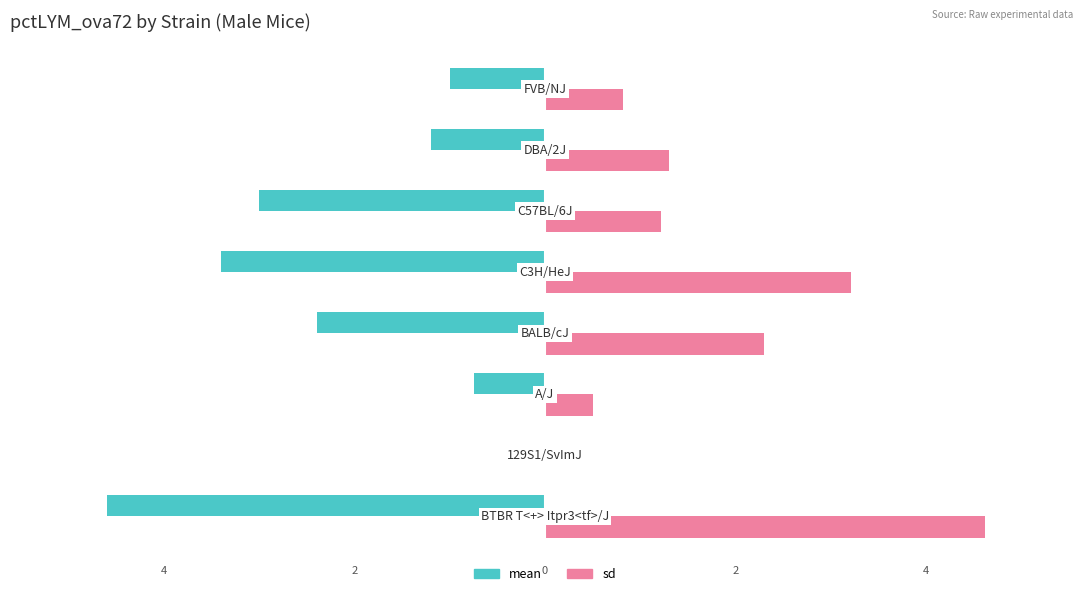

What are all the series names shown in the legend?

mean, sd